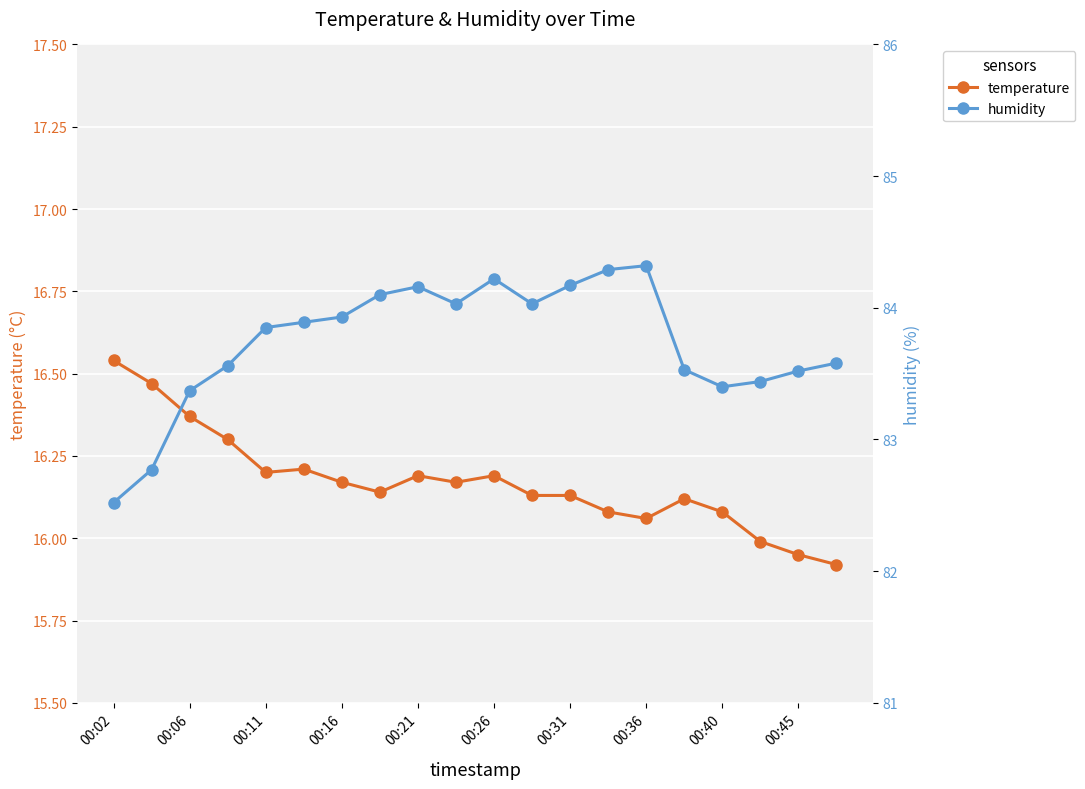

How many interior local valleys does the humidity series have?

3